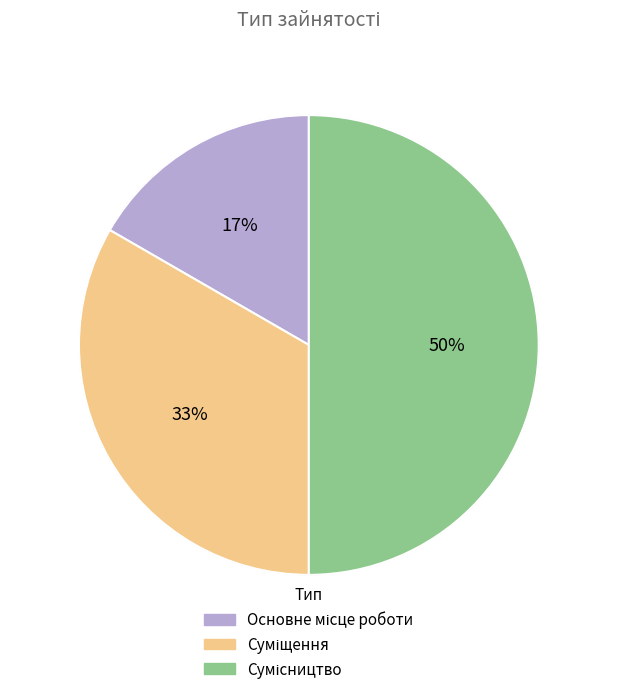

To the nearest percent, what is the average slice percentage?

33%